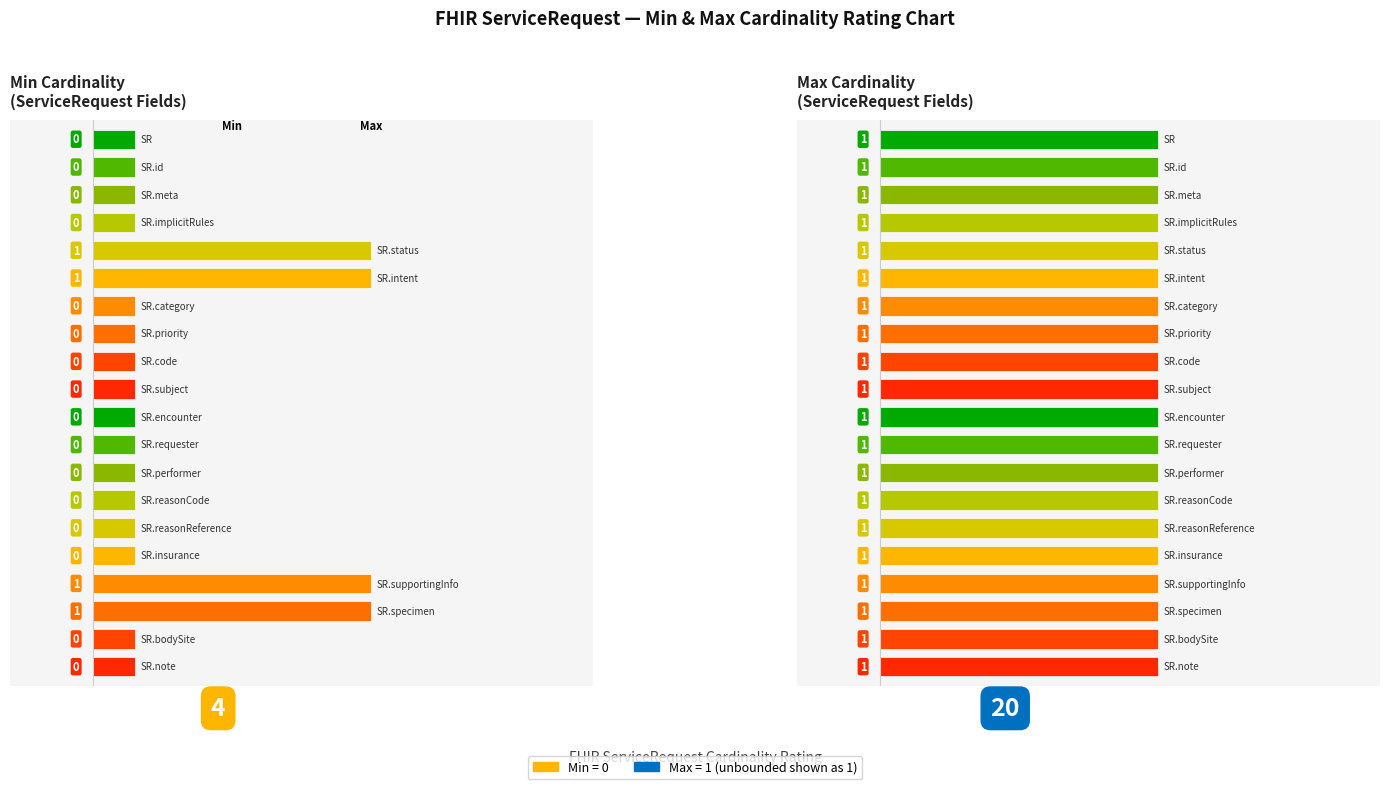

True or false: Max has a value of 2 at ServiceRequest.intent.

False